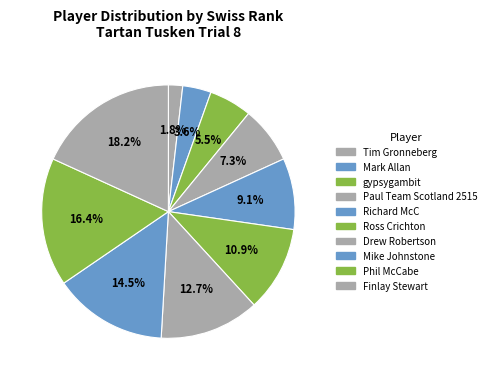

How many slices are in this pie chart?

10